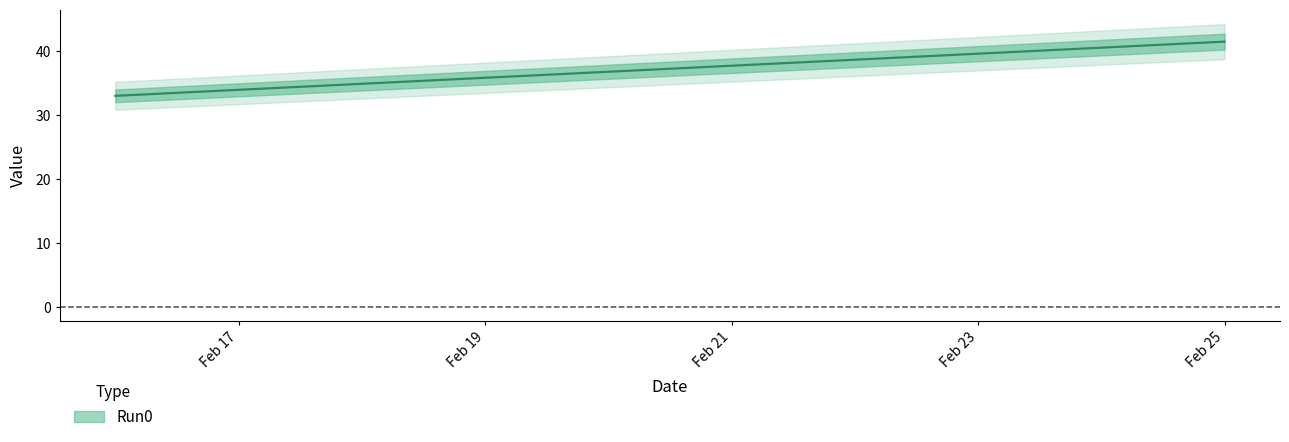

What is the change in value from 2017-02-21 to 2017-02-22?

+0.9